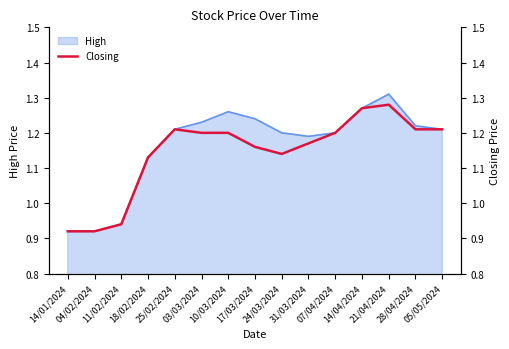

How many values exceed 1?

12